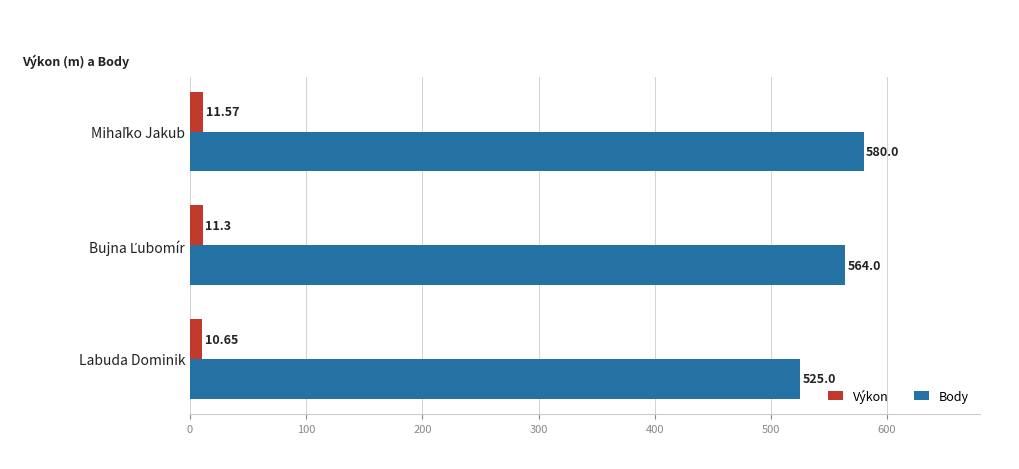

List the series in order of their overall mean, lowest first.

Výkon, Body